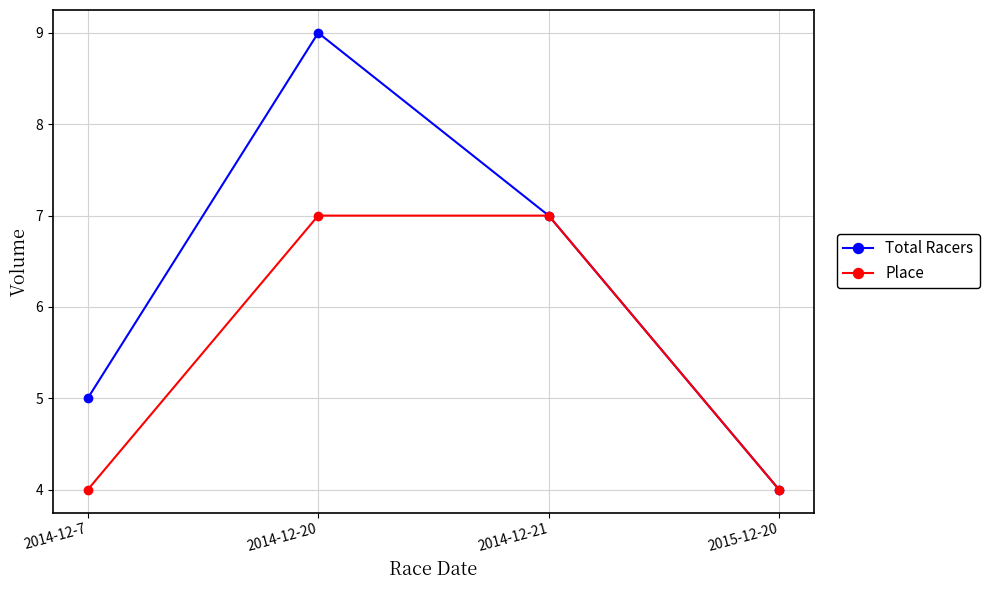

True or false: Total Racers has more than 2 interior local peaks.

False